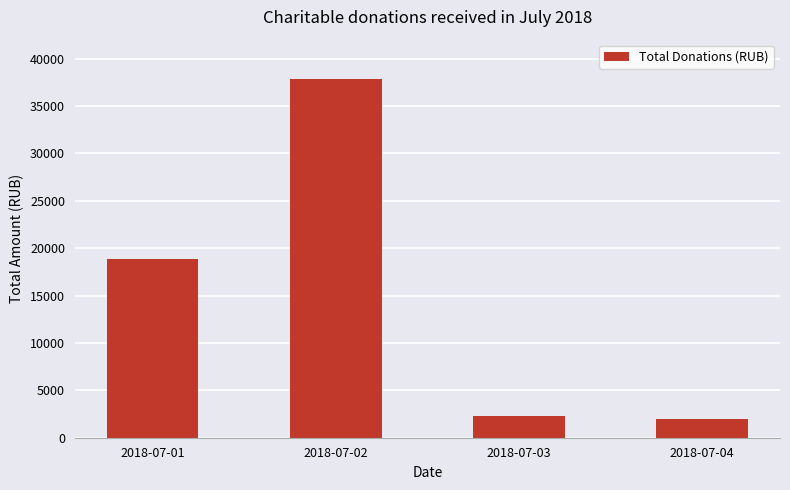

What is the difference between the values at 2018-07-04 and 2018-07-01?

16900